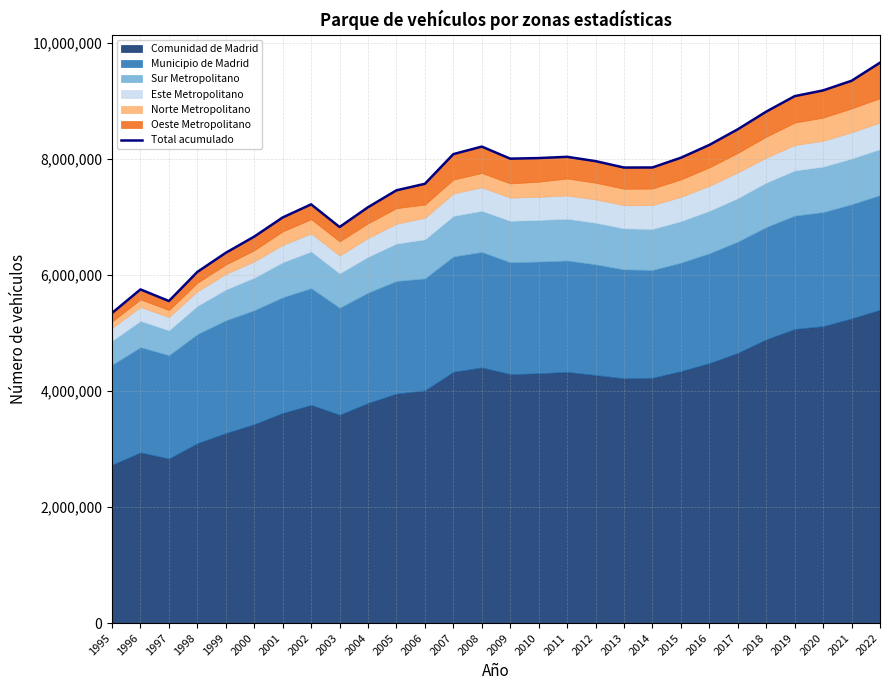

What is the minimum value shown in the chart?

5347461